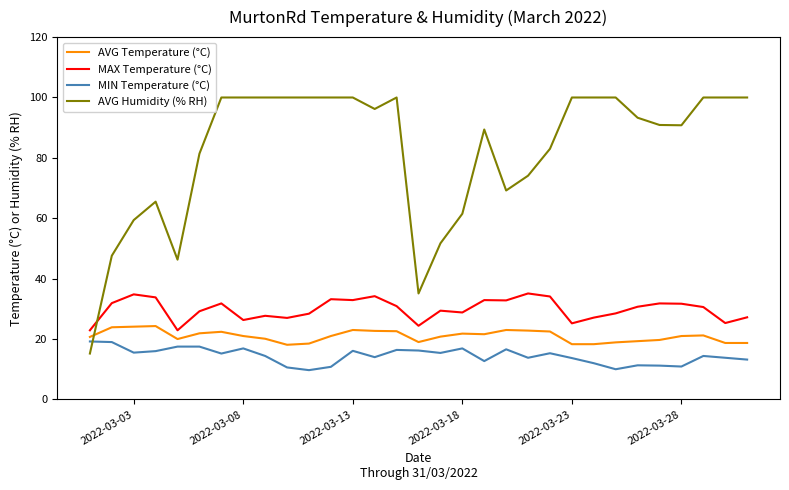

List the series in order of their peak value, highest first.

AVG Humidity (% RH), MAX Temperature (°C), AVG Temperature (°C), MIN Temperature (°C)